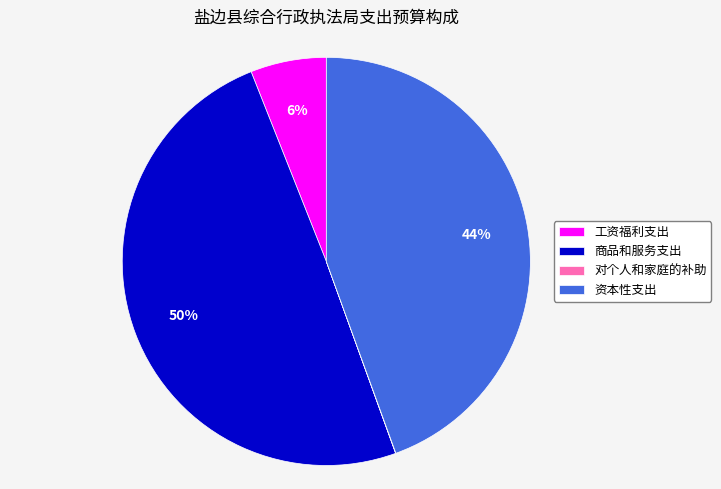

Which category has the biggest portion of the pie?

商品和服务支出